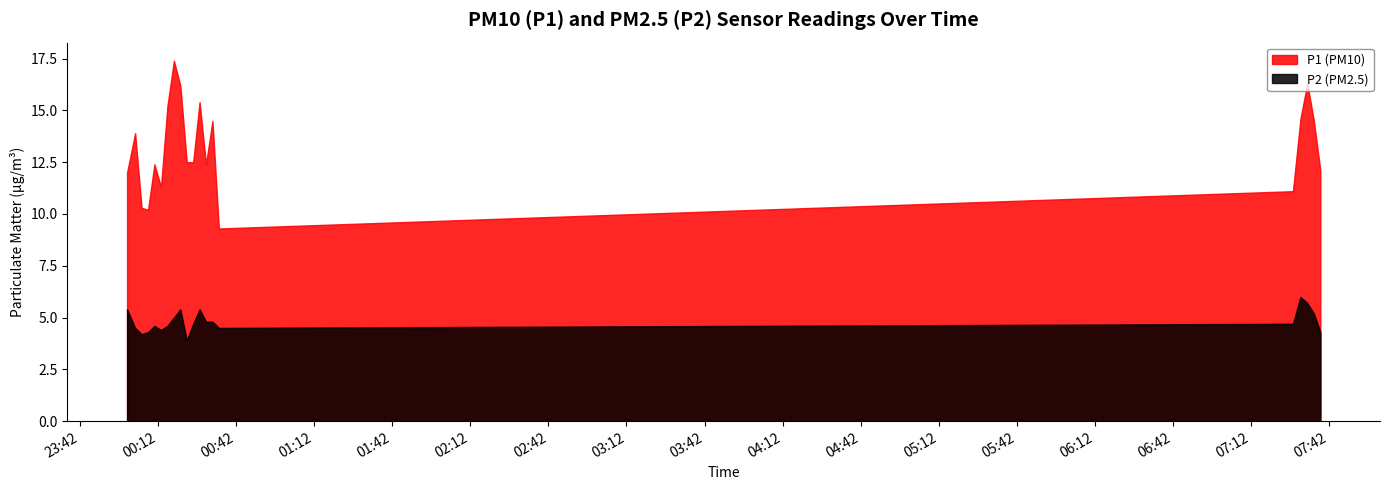

How many data points does each series have?

20